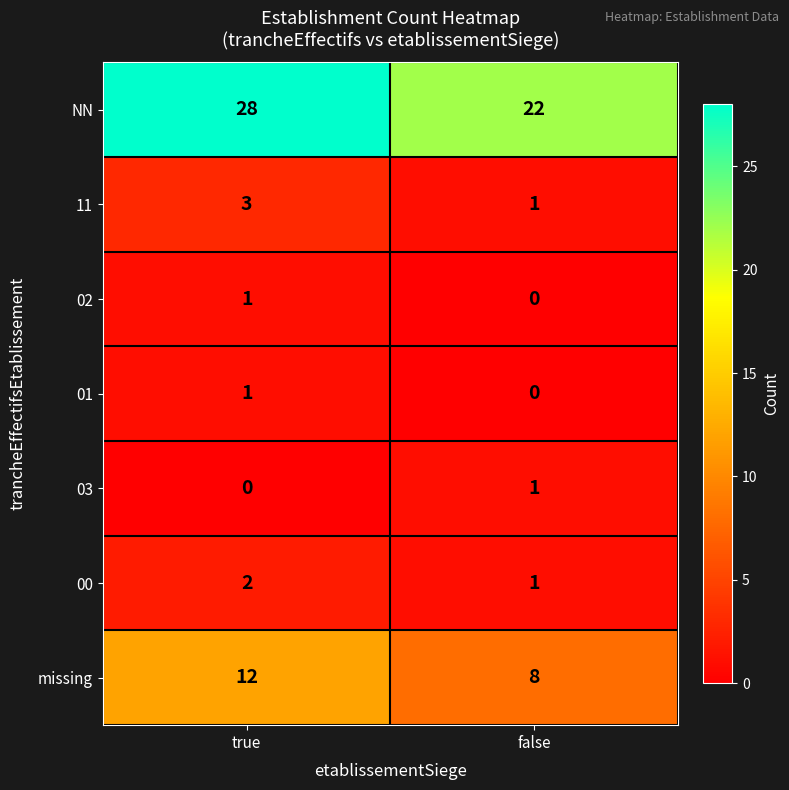

Which series has the widest spread of values?

NN